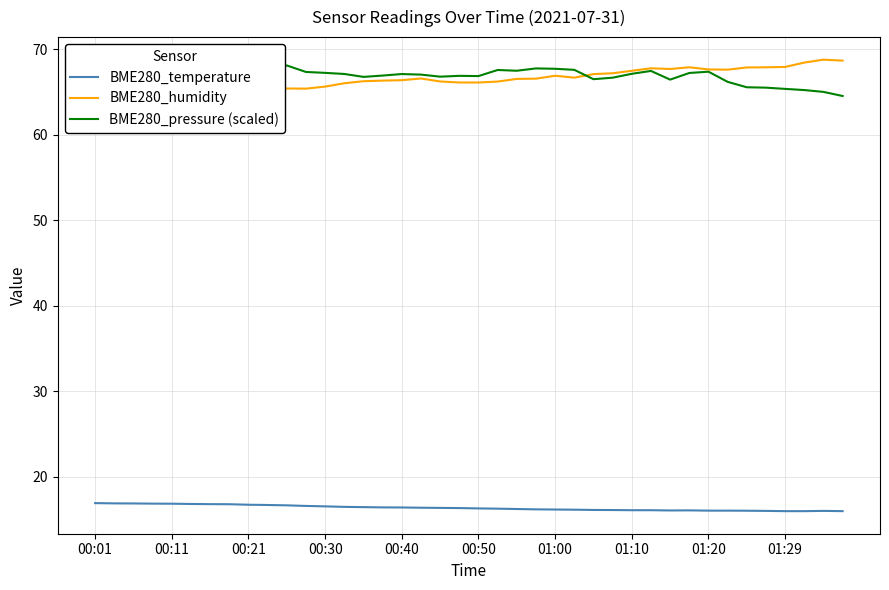

What is the maximum value for BME280_temperature?

16.9